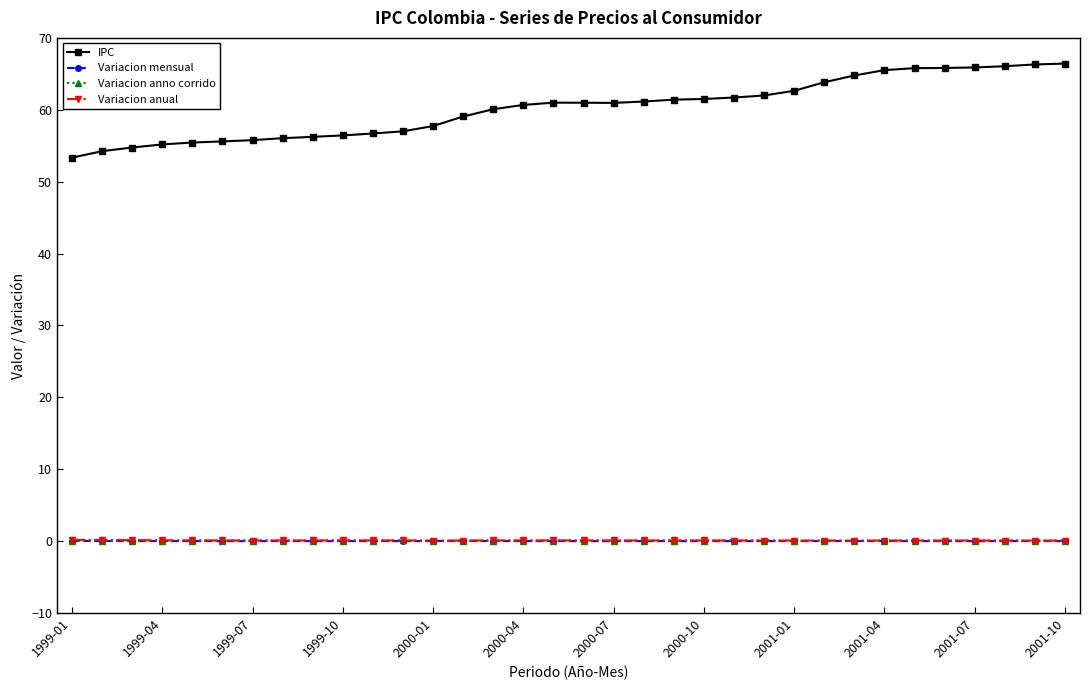

True or false: IPC and Variacion anual cross at least once.

False